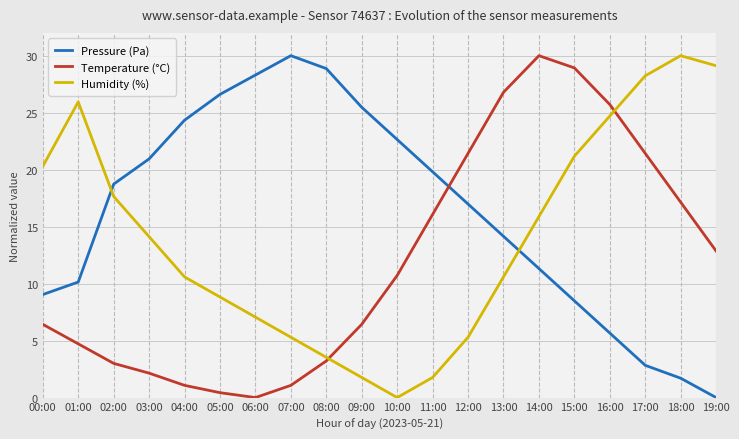

Where do Pressure (Pa) and Humidity (%) first cross each other?

01:00 and 02:00